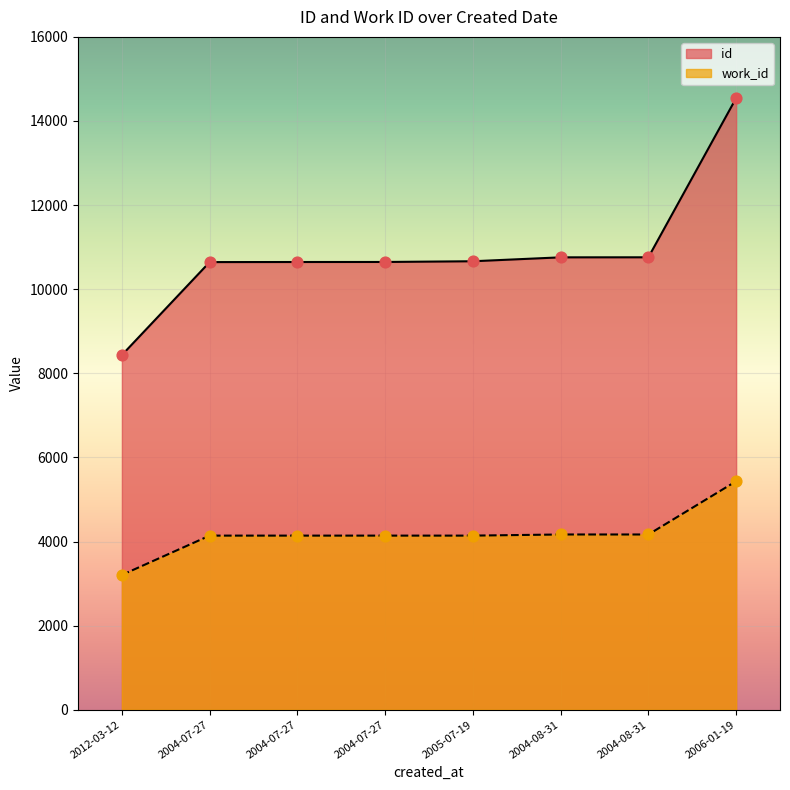

At how many categories does at least one series exceed 3536?

8